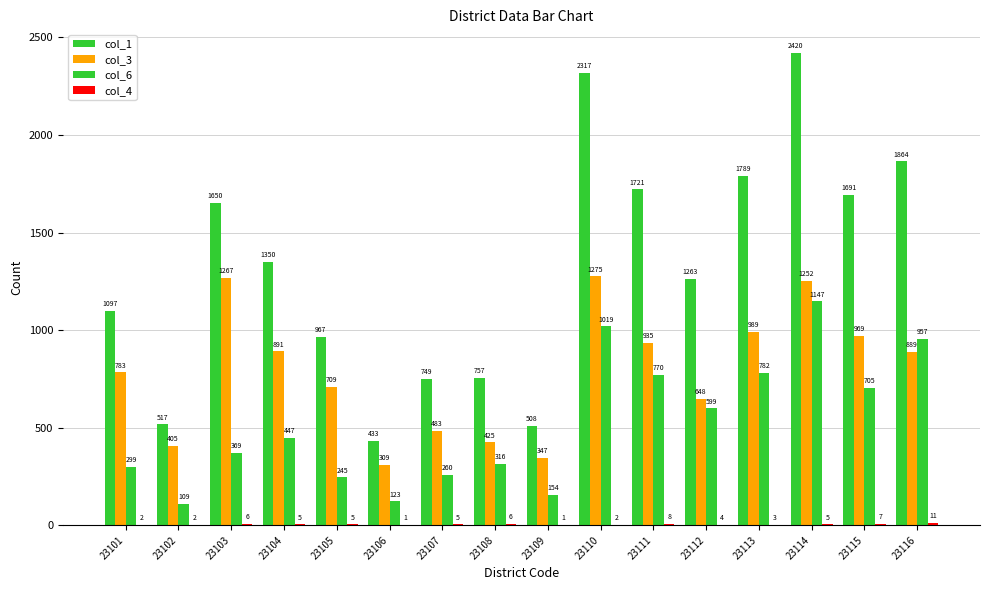

The value of col_6 at 23110 is 582. True or false?

False